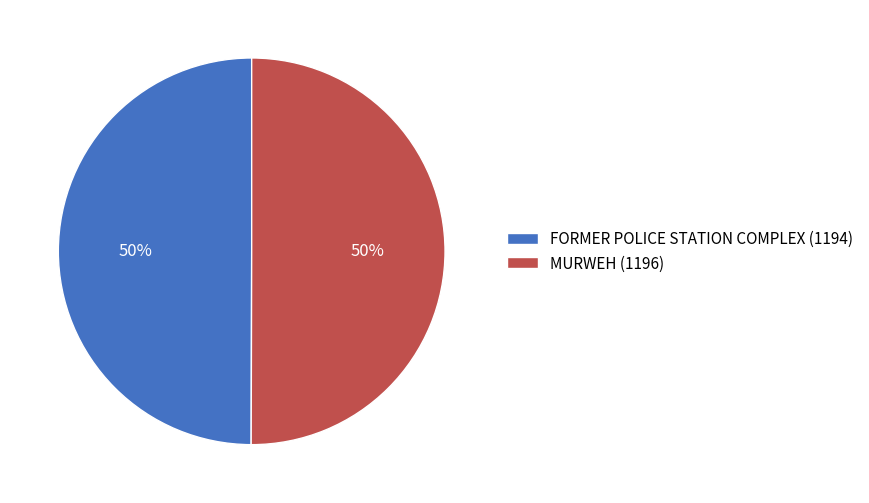

To the nearest percent, what is the combined percentage of FORMER POLICE STATION COMPLEX (1194) and MURWEH (1196)?

100%